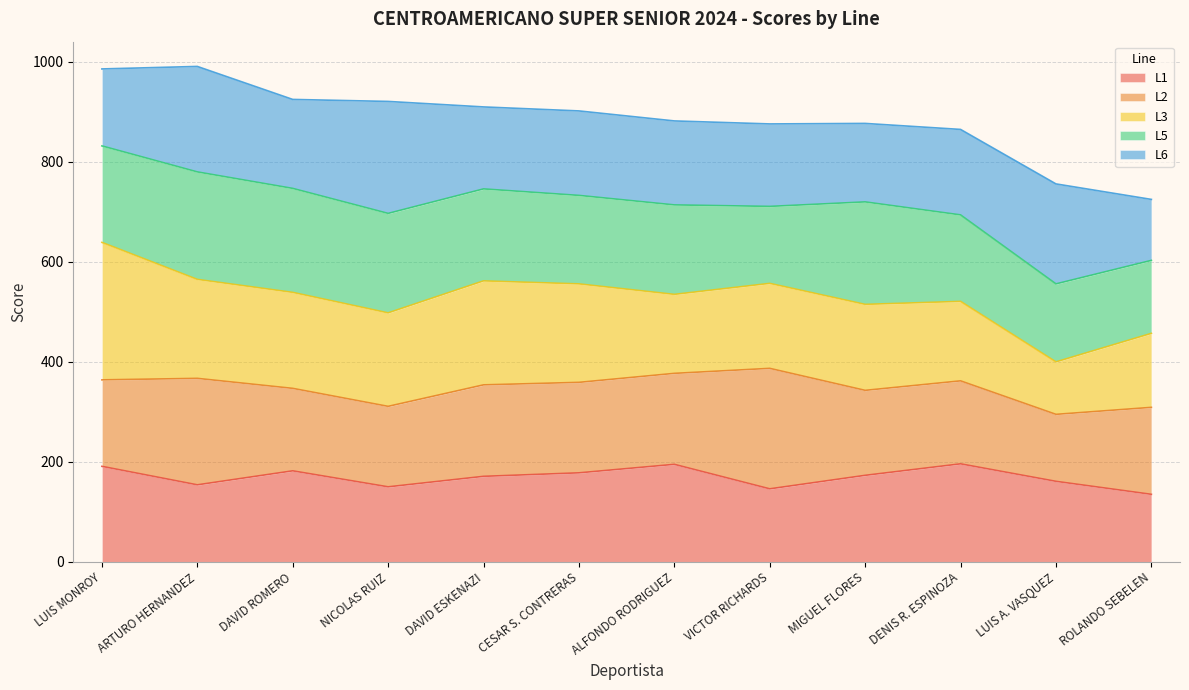

True or false: Total and L1 cross at least once.

False